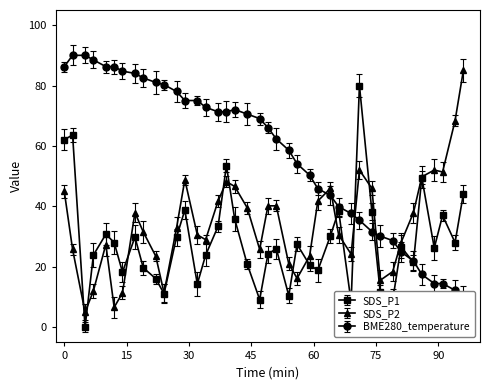

Rank the series by their average value, from lowest to highest.

SDS_P1, SDS_P2, BME280_temperature